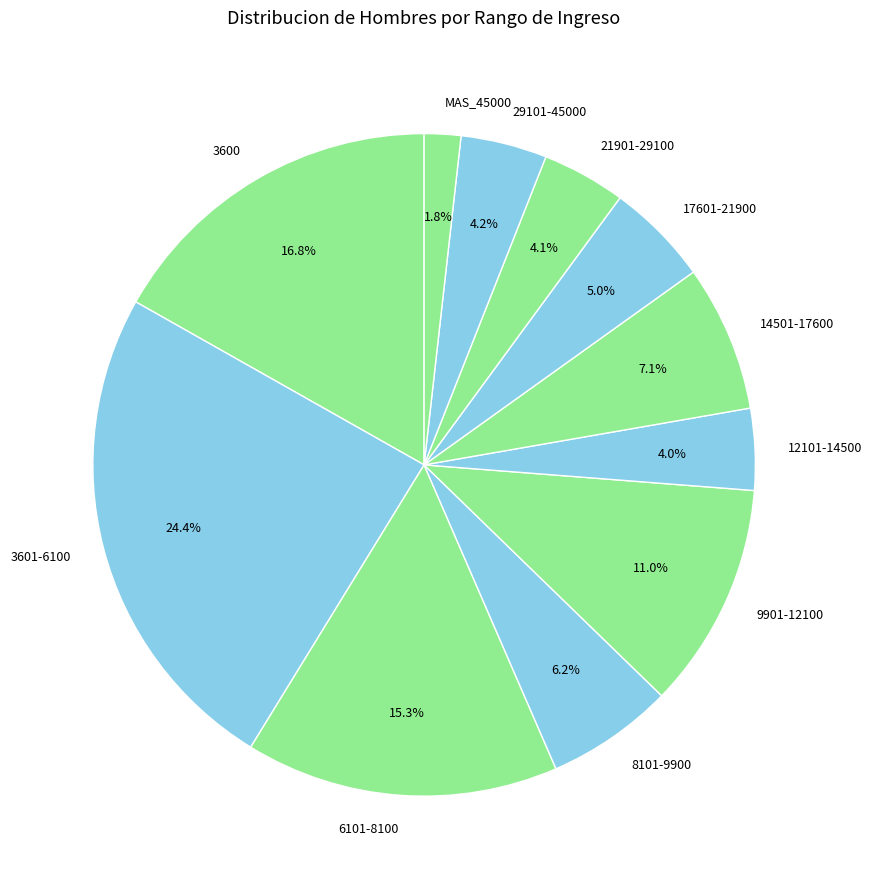

Does any single category account for the majority?

No